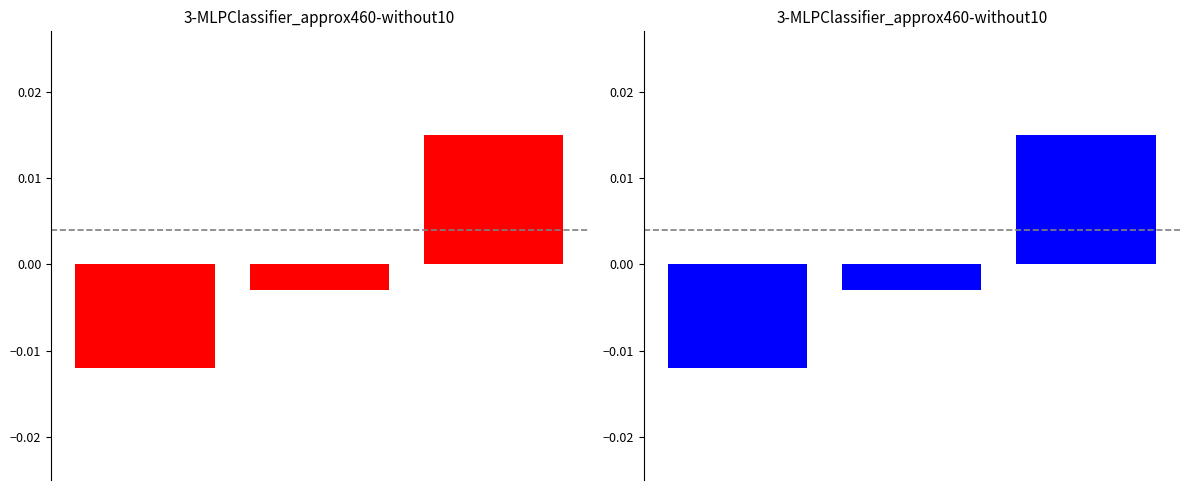

The value at 1 is -0.0. True or false?

True